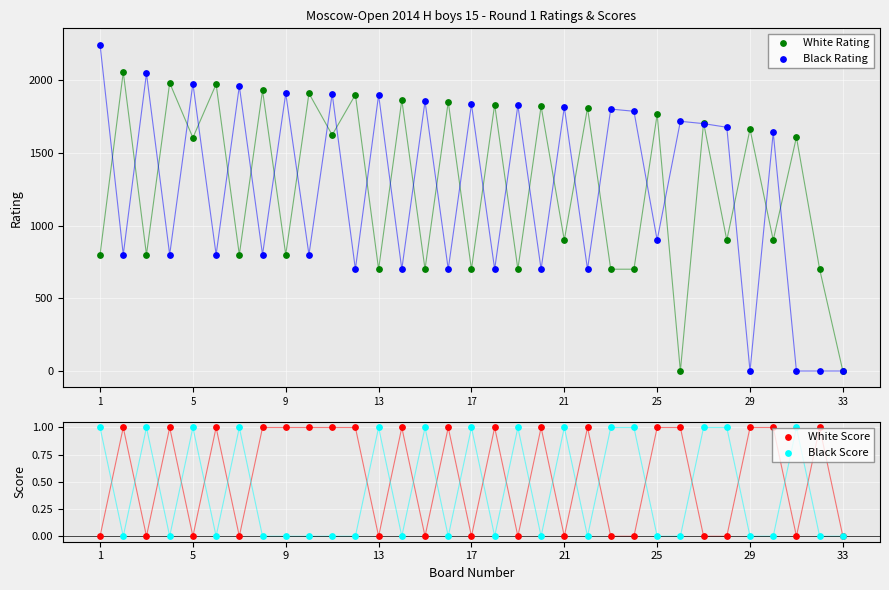

Which series contains the lowest Y value?

White Rating